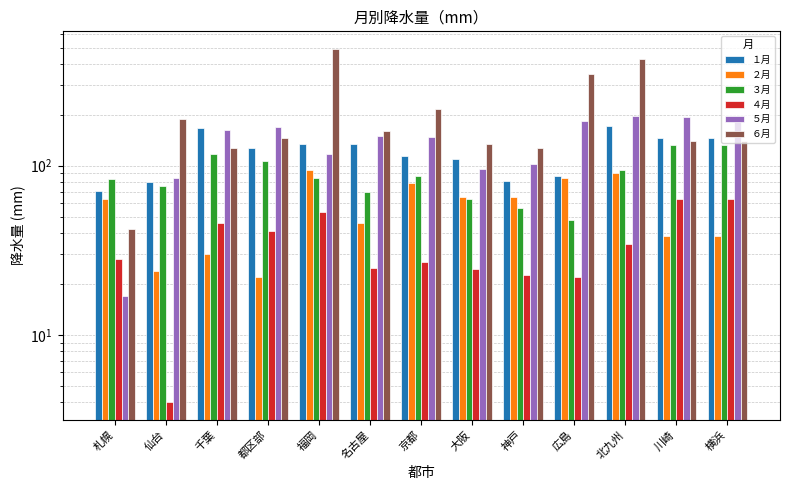

Which series changed the most between 北九州 and 横浜?

６月